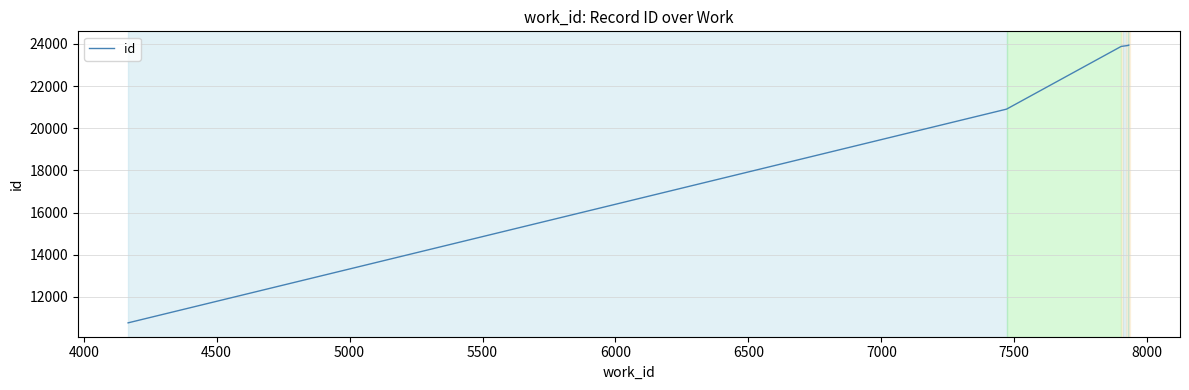

What is the maximum value shown in the chart?

23942